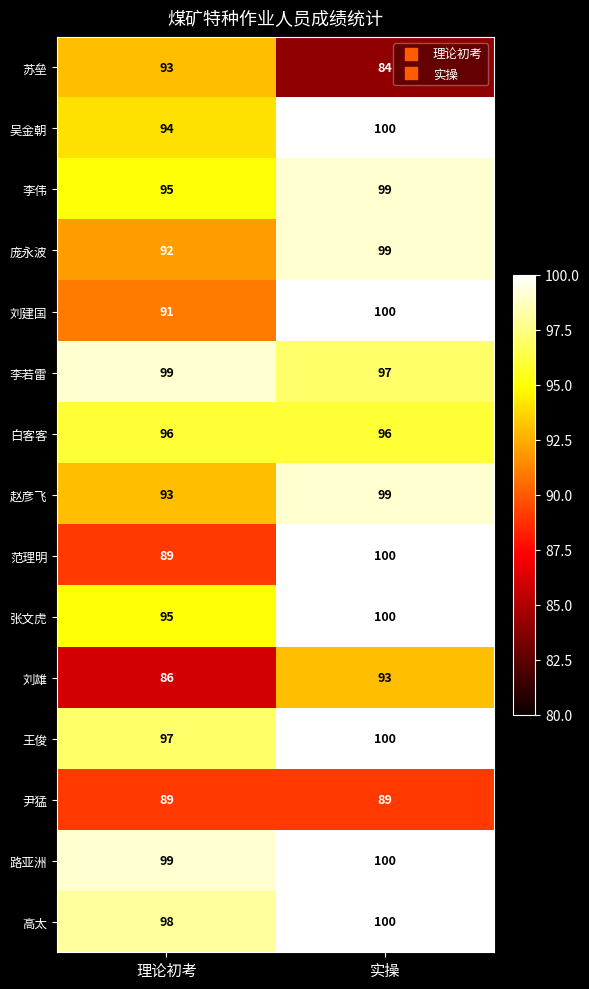

Which series has the widest spread of values?

范理明